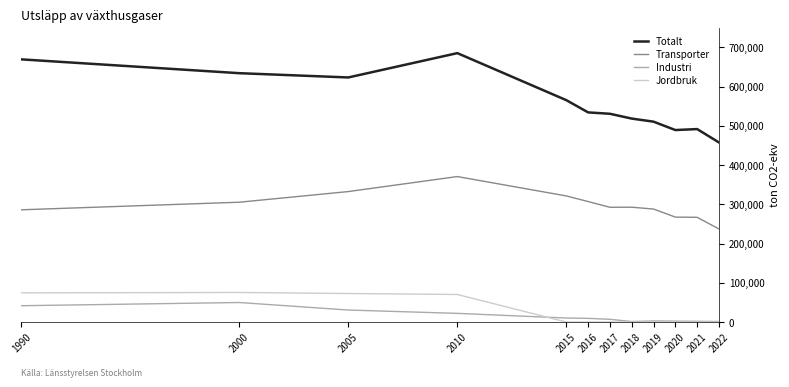

What is the highest value of the Totalt series?

685468.4